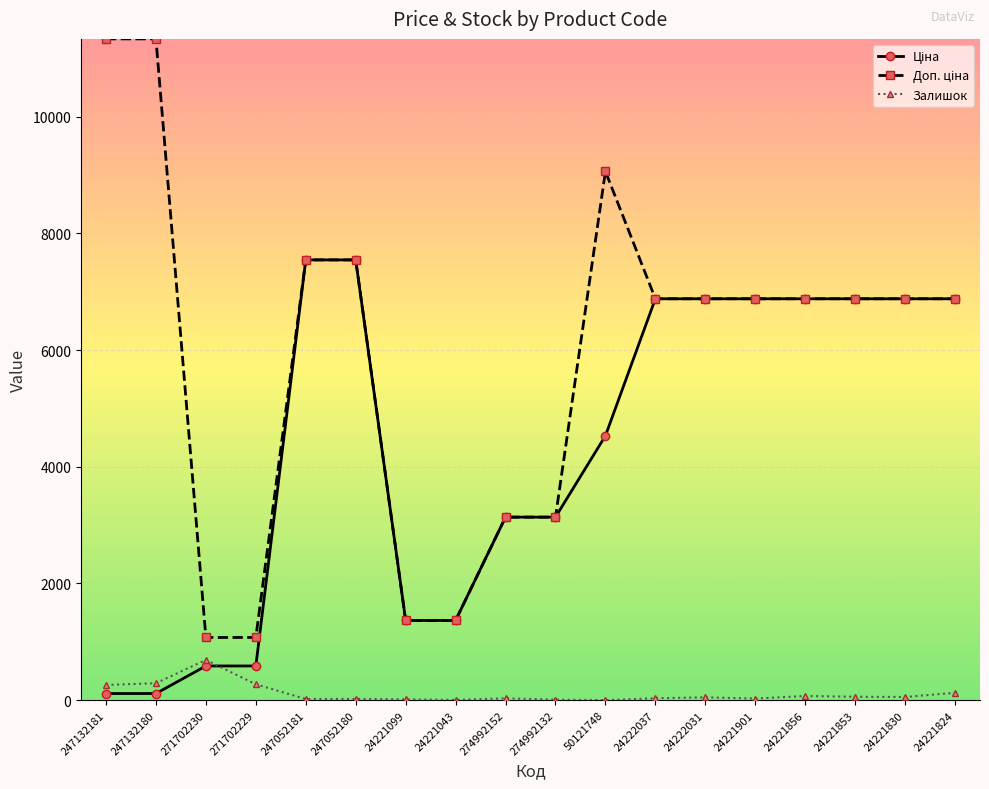

What is the greatest value displayed?

11334.0